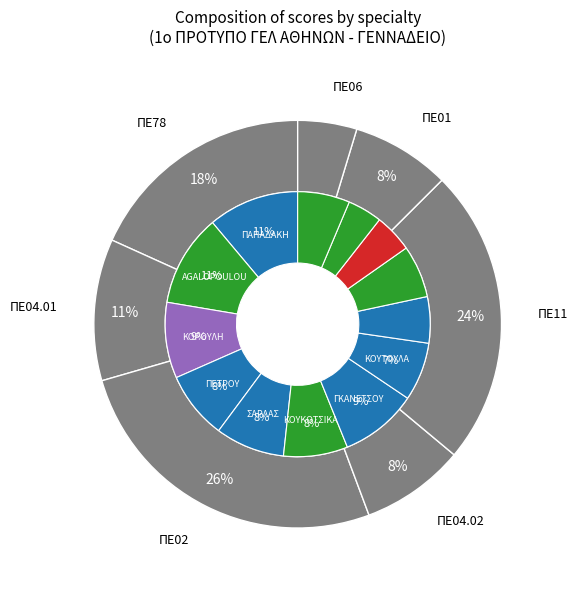

Is ΠΕΤΡΟΥ the majority of the pie?

No